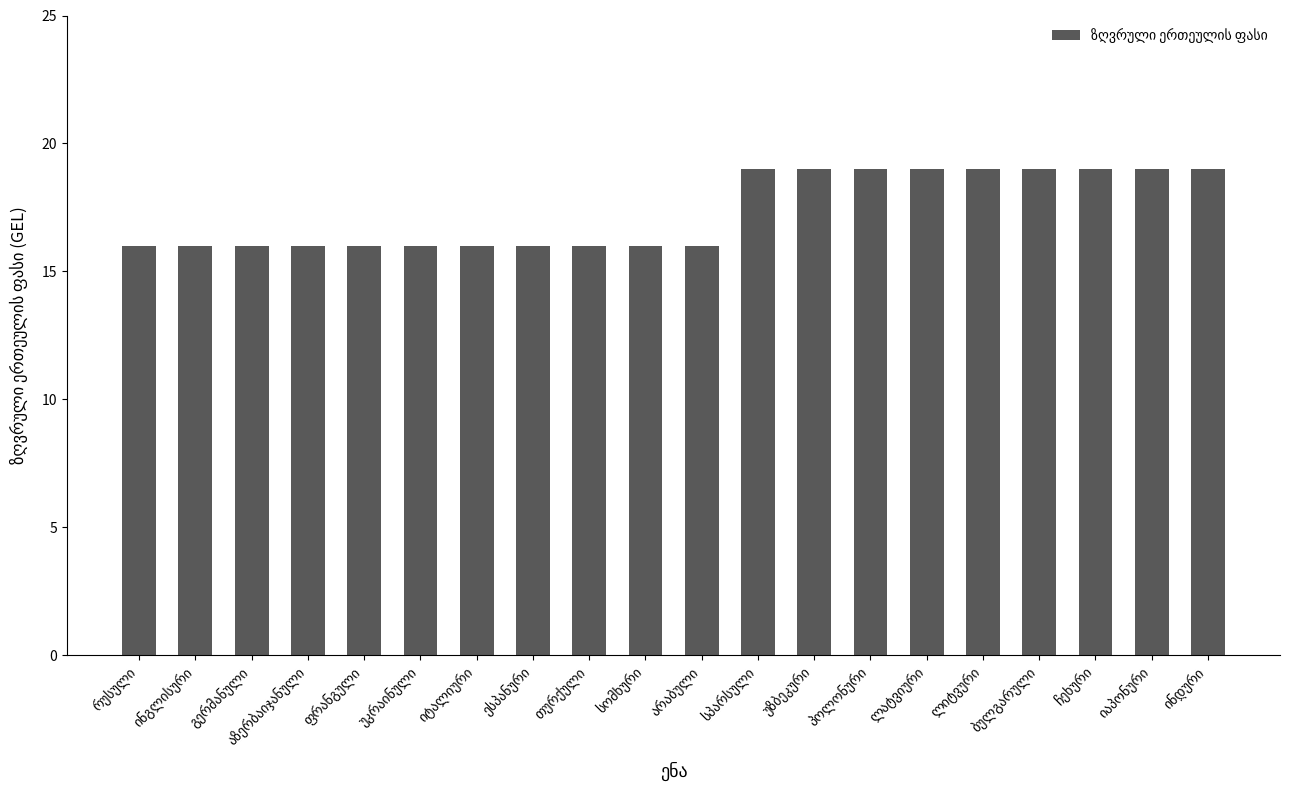

What is the maximum value shown in the chart?

19